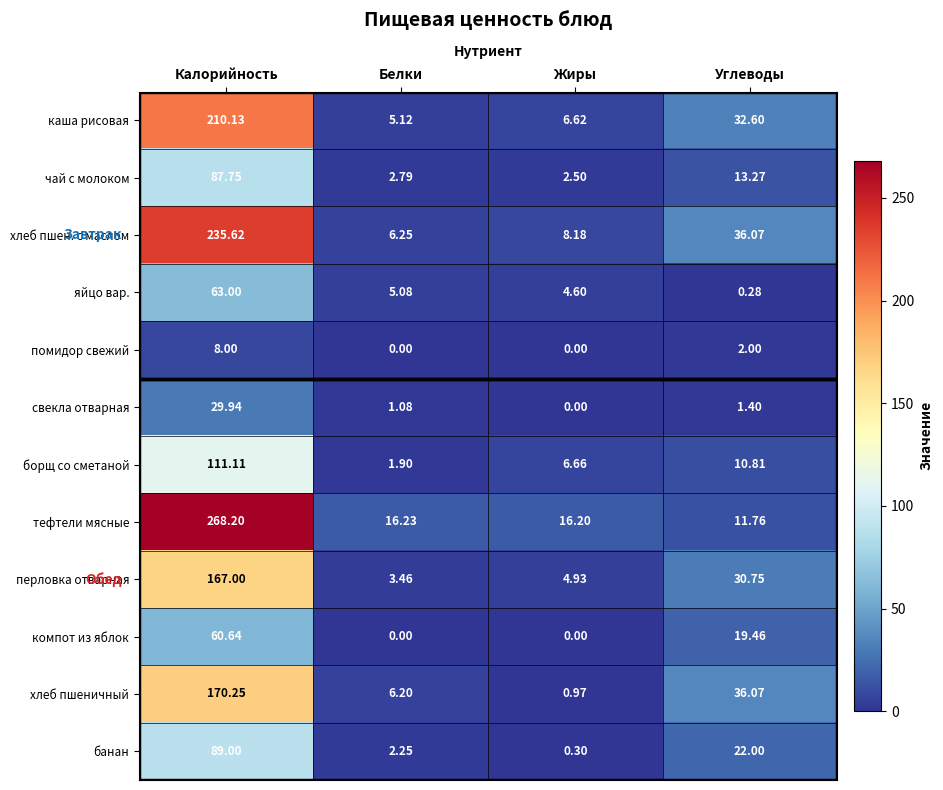

At which category does the chart reach its peak across all series?

Калорийность